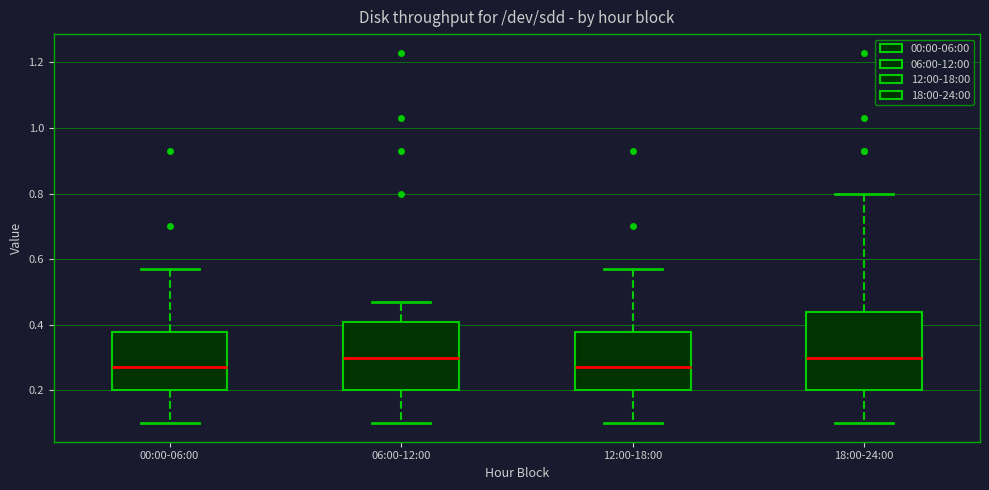

Which box is the tallest, from its lower edge to its upper edge?

18:00-24:00